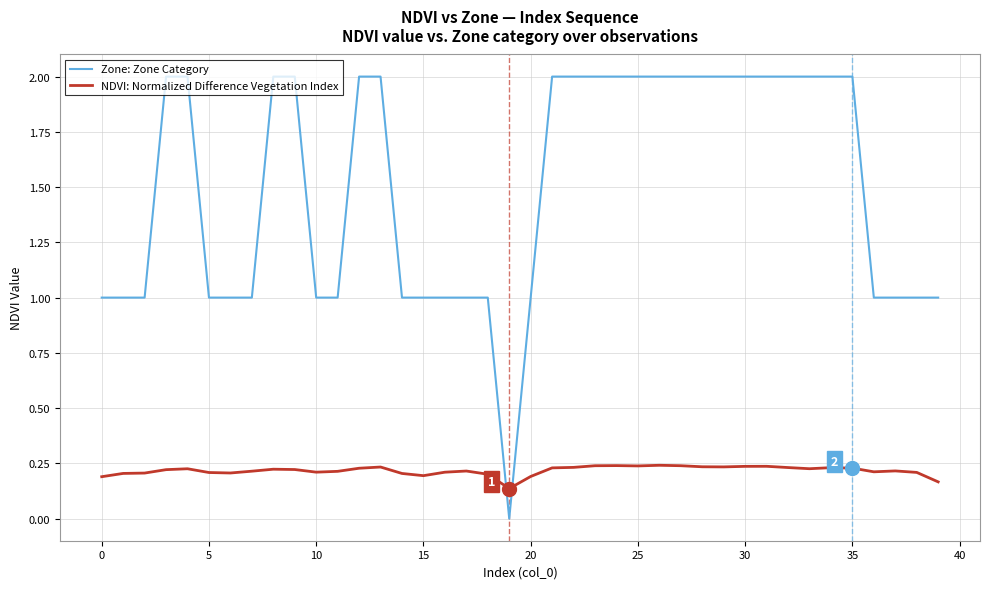

What is the maximum value for Zone: Zone Category?

2.0